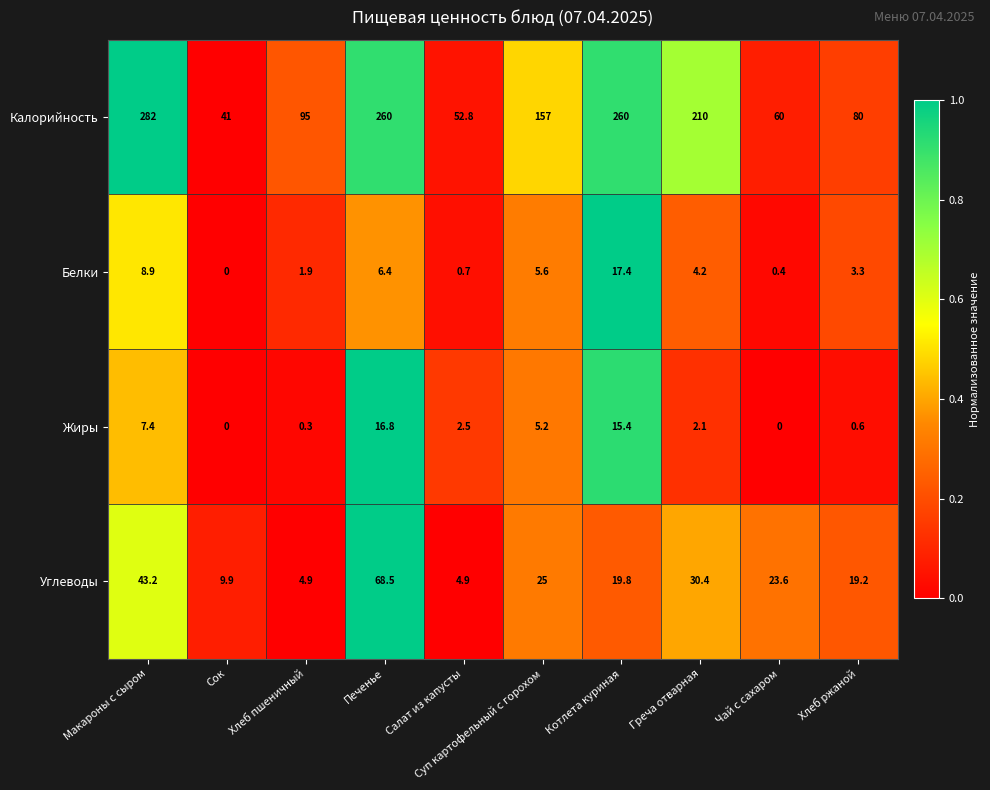

Which series changed the most between Печенье and Салат из капусты?

Калорийность